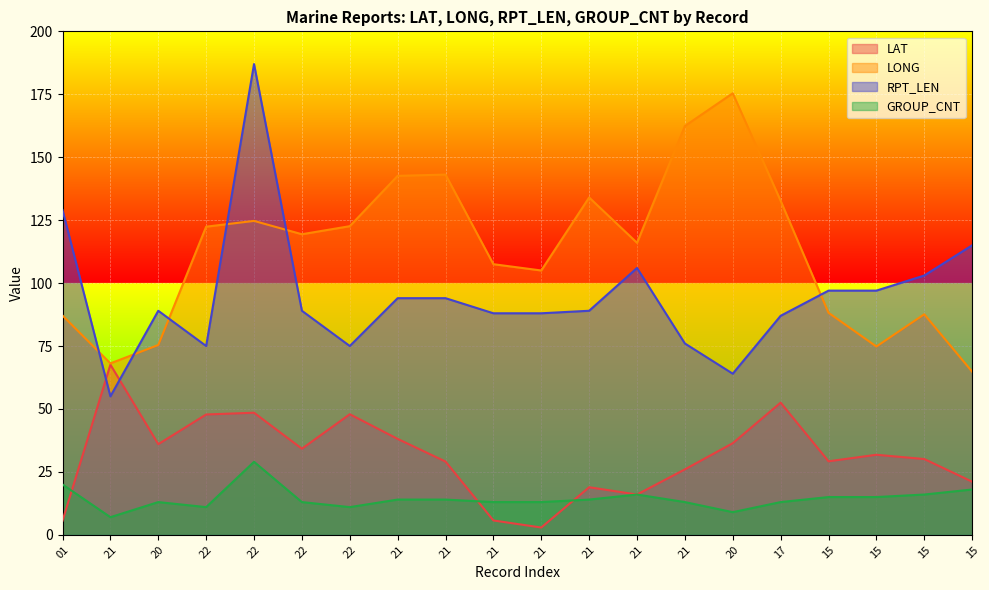

How many series are shown in this chart?

4